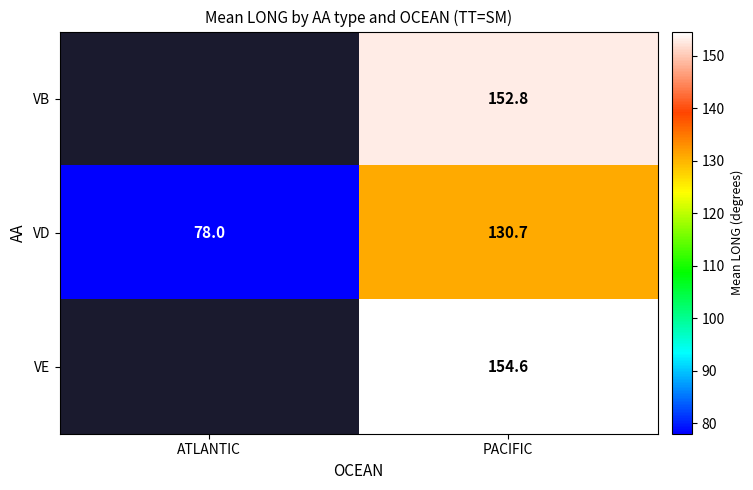

What is the total value across all series at PACIFIC?

438.1